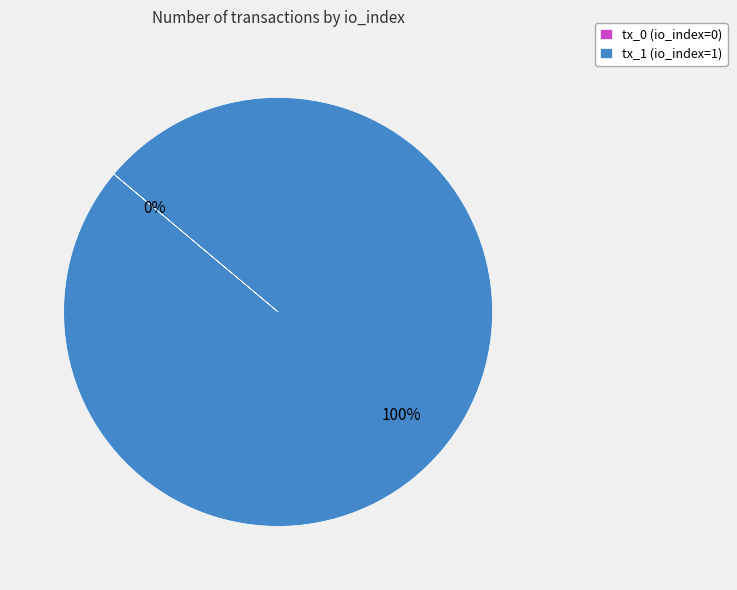

True or false: tx_1 (io_index=1) accounts for 99% of the total.

False